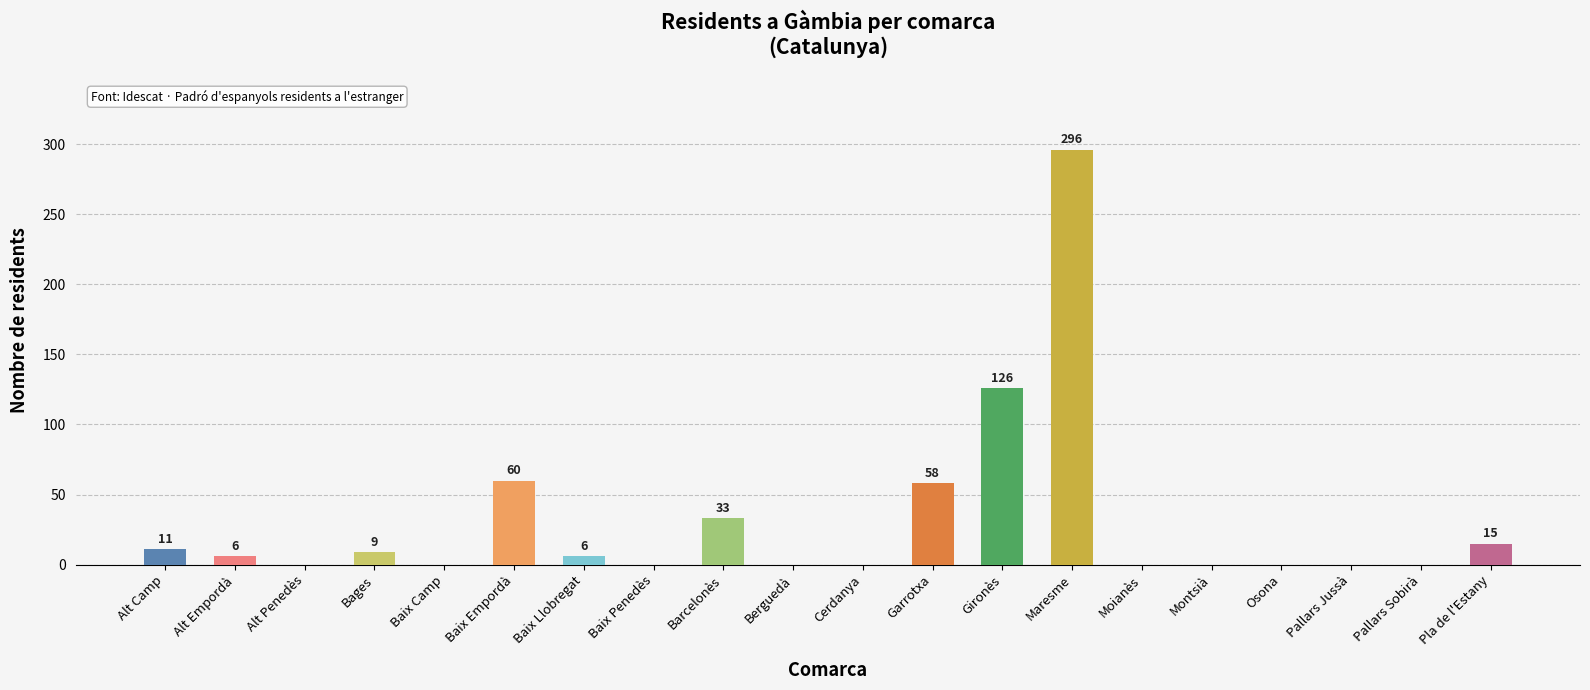

Reading left to right, what are all the values shown in this chart?

Alt Camp=11	Alt Empordà=6	Alt Penedès=0	Bages=9	Baix Camp=0	Baix Empordà=60	Baix Llobregat=6	Baix Penedès=0	Barcelonès=33	Berguedà=0	Cerdanya=0	Garrotxa=58	Gironès=126	Maresme=296	Moianès=0	Montsià=0	Osona=0	Pallars Jussà=0	Pallars Sobirà=0	Pla de l'Estany=15